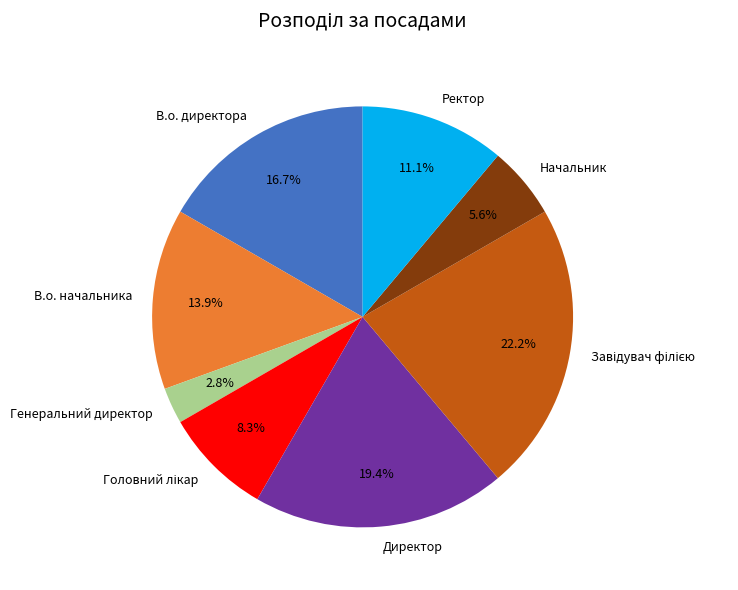

Between Ректор and В.о. начальника, which is larger?

В.о. начальника